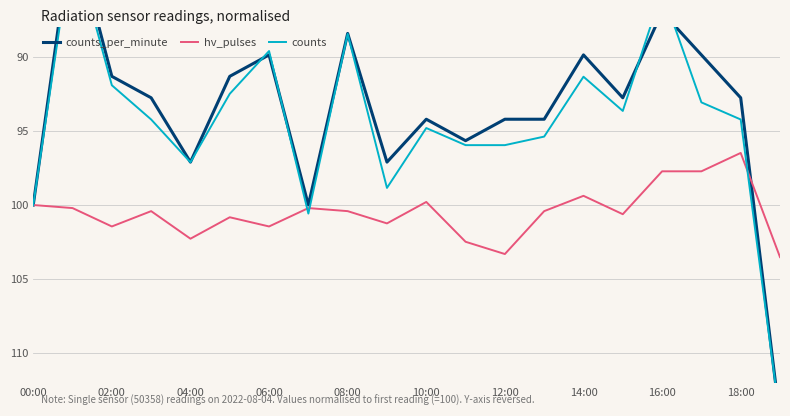

True or false: counts_per_minute and hv_pulses intersect in this chart.

True